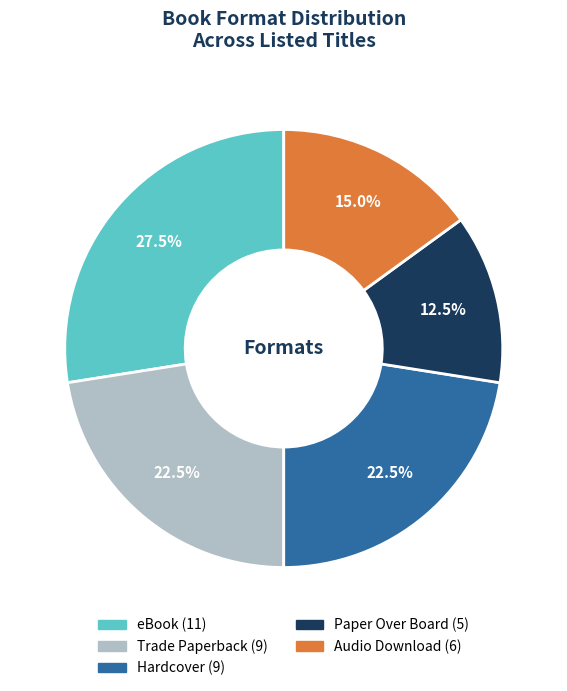

To the nearest percent, what is the difference between the largest and smallest slice percentages?

15%